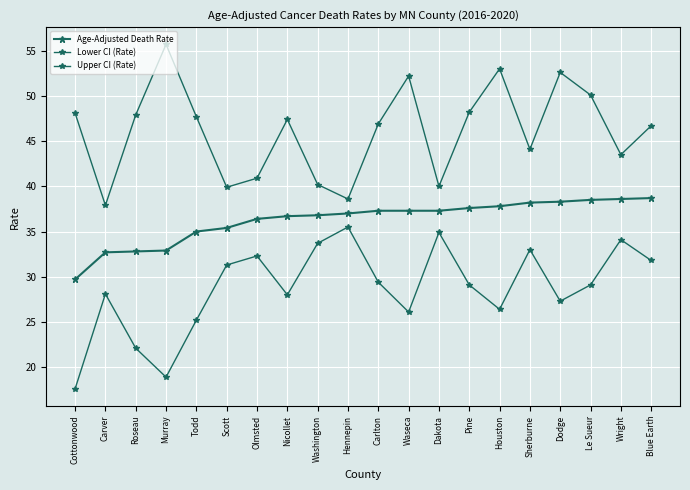

What is the label of the 18th point from the left?

Le Sueur